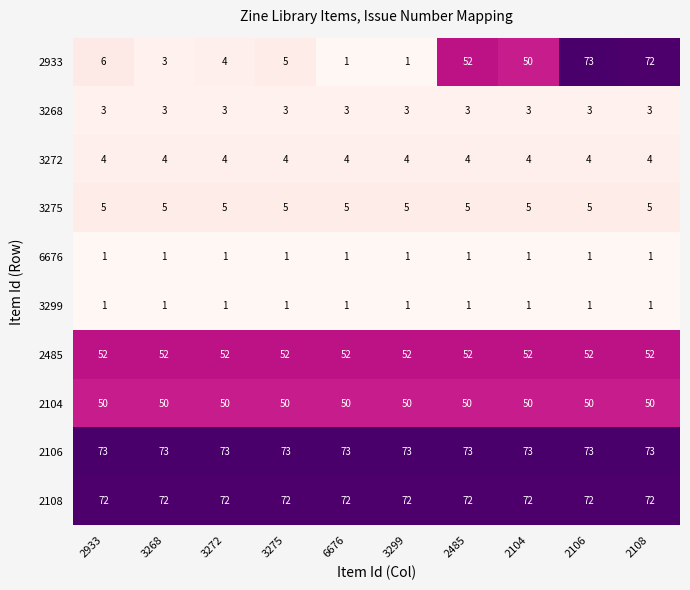

What is the spread (max minus min) of values at 2106?

72